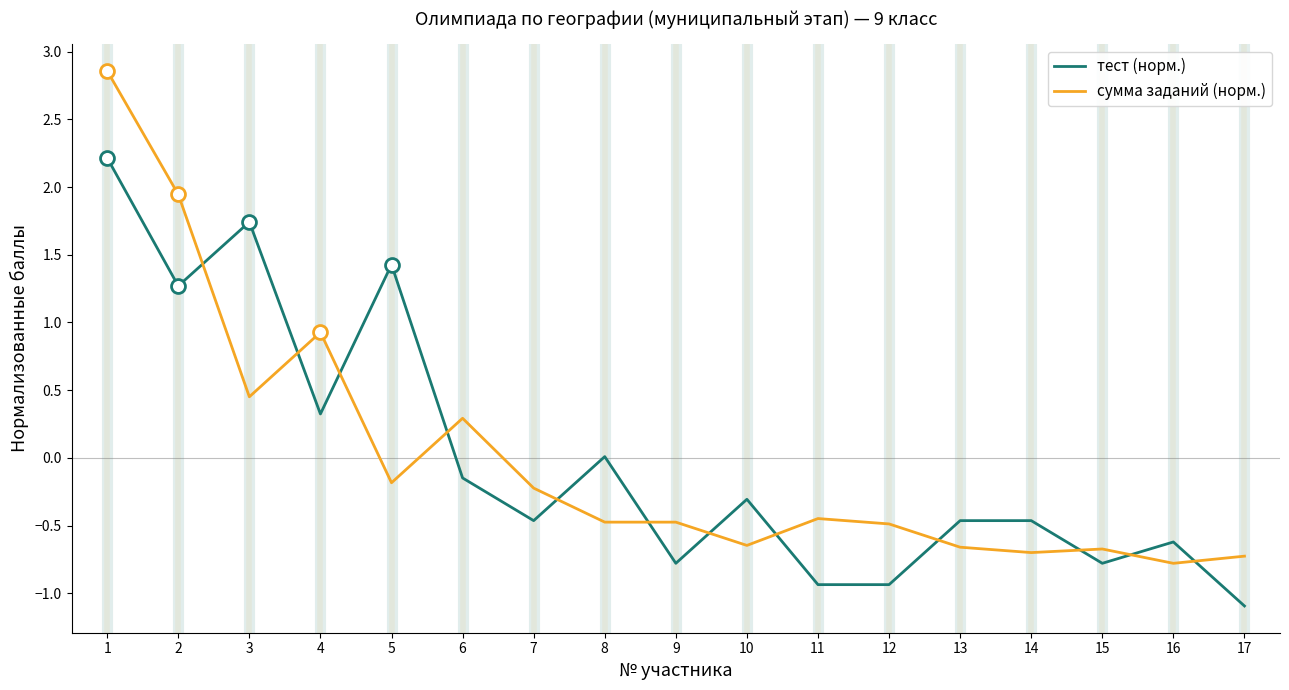

What is the difference between the тест (норм.) values at 3 and 14?

2.2